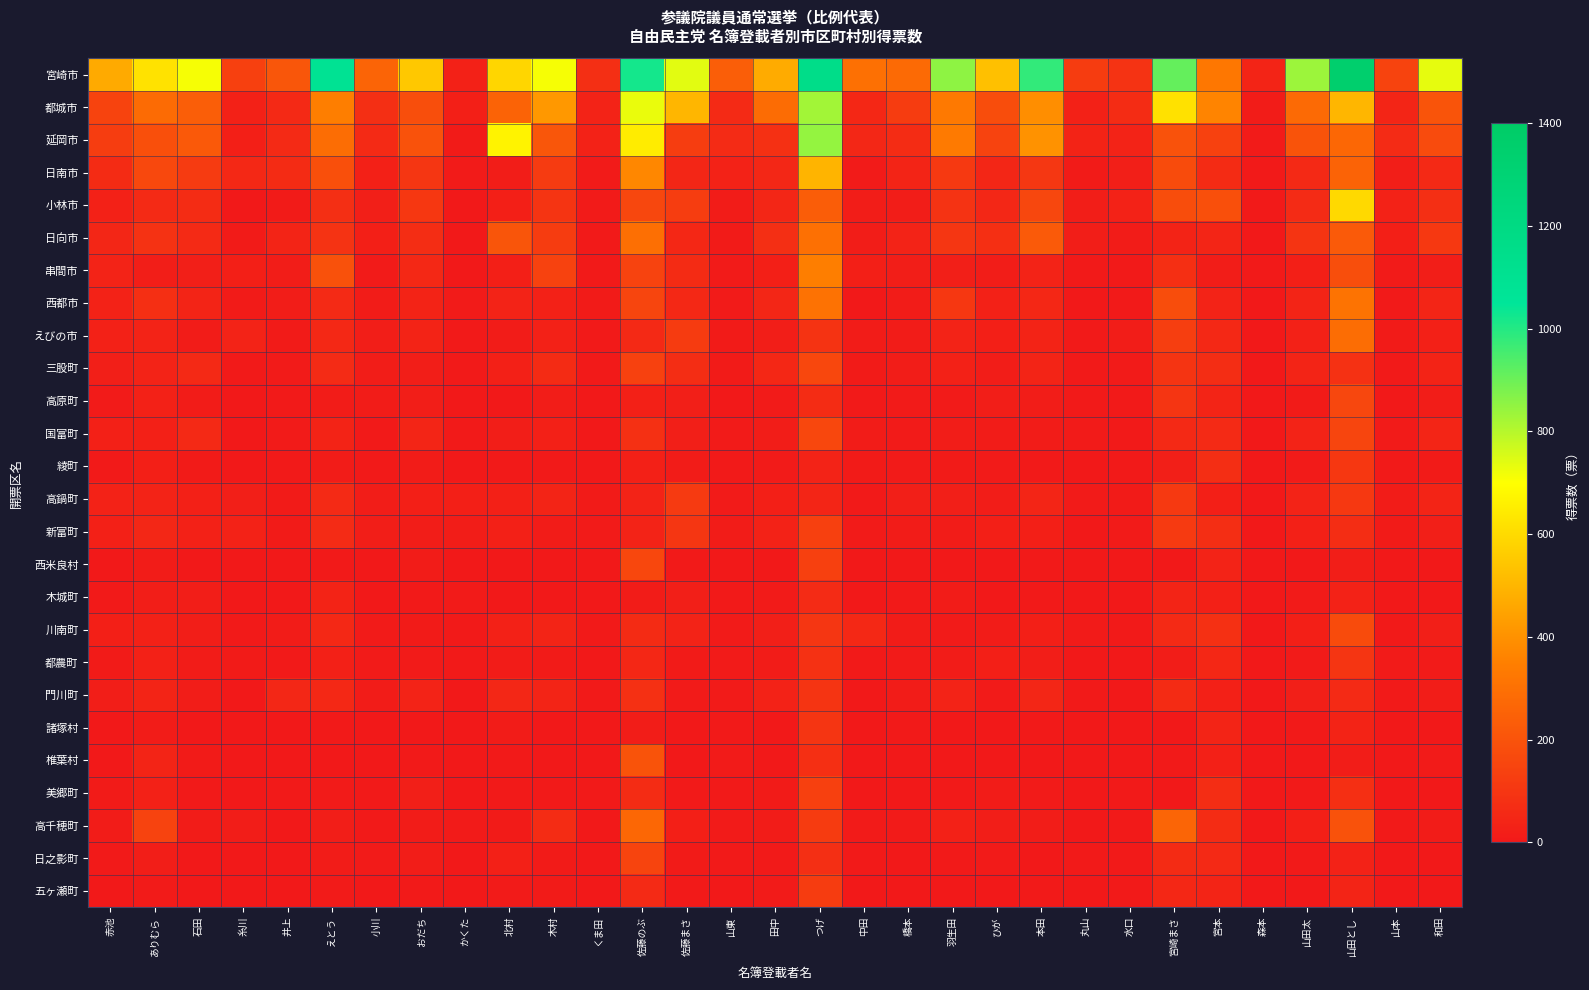

Reading left to right, what are all the values shown in this chart?

宮崎市: 赤池=469.0	ありむら=623.0	石田=713.0	糸川=135.0	井上=208.7	えとう=1087.0	小川=258.9	おだち=551.0	かくた=27.9	北村=588.0	木村=712.8	くま田=74.0	佐藤のぶ=1022.4	佐藤まさ=740.5	山東=239.0	田中=472.2	つげ=1156.0	中田=299.0	橋本=277.0	羽生田=855.0	ひが=529.0	本田=981.0	丸山=121.0	水口=89.0	宮崎まさ=911.0	宮本=323.0	森本=40.0	山田太=834.1	山田とし=1345.9	山本=147.6	和田=733.0
都城市: 赤池=147.0	ありむら=283.0	石田=240.0	糸川=29.0	井上=56.6	えとう=347.0	小川=75.8	おだち=181.0	かくた=23.0	北村=256.0	木村=418.9	くま田=35.0	佐藤のぶ=729.9	佐藤まさ=501.8	山東=60.0	田中=285.4	つげ=828.0	中田=51.6	橋本=122.0	羽生田=329.0	ひが=180.0	本田=393.0	丸山=30.0	水口=68.0	宮崎まさ=620.0	宮本=365.0	森本=13.0	山田太=280.2	山田とし=501.8	山本=43.3	和田=204.0
延岡市: 赤池=125.0	ありむら=186.0	石田=221.0	糸川=23.0	井上=59.6	えとう=289.0	小川=57.5	おだち=195.0	かくた=9.8	北村=668.0	木村=212.8	くま田=32.0	佐藤のぶ=648.1	佐藤まさ=123.5	山東=61.1	田中=79.6	つげ=847.0	中田=47.0	橋本=66.0	羽生田=332.0	ひが=143.0	本田=402.9	丸山=38.0	水口=35.0	宮崎まさ=195.0	宮本=137.0	森本=7.0	山田太=199.7	山田とし=268.0	山本=60.5	和田=172.0
日南市: 赤池=64.0	ありむら=164.0	石田=116.0	糸川=54.0	井上=65.6	えとう=186.0	小川=24.7	おだち=101.0	かくた=7.0	北村=16.0	木村=116.0	くま田=8.0	佐藤のぶ=373.6	佐藤まさ=45.3	山東=32.0	田中=48.8	つげ=496.0	中田=6.0	橋本=39.0	羽生田=112.0	ひが=45.0	本田=102.0	丸山=9.0	水口=20.0	宮崎まさ=173.0	宮本=65.0	森本=3.0	山田太=56.4	山田とし=254.6	山本=18.1	和田=55.0
小林市: 赤池=29.0	ありむら=58.0	石田=68.0	糸川=1.0	井上=10.1	えとう=74.0	小川=19.8	おだち=104.0	かくた=1.0	北村=24.0	木村=94.0	くま田=7.0	佐藤のぶ=156.3	佐藤まさ=123.6	山東=12.0	田中=45.5	つげ=233.0	中田=16.0	橋本=16.0	羽生田=89.0	ひが=49.0	本田=156.0	丸山=18.0	水口=32.0	宮崎まさ=180.0	宮本=186.0	森本=5.0	山田太=62.1	山田とし=597.9	山本=30.9	和田=76.0
日向市: 赤池=43.8	ありむら=86.0	石田=59.0	糸川=9.2	井上=39.0	えとう=89.0	小川=22.7	おだち=70.0	かくた=2.0	北村=207.0	木村=121.0	くま田=3.0	佐藤のぶ=297.9	佐藤まさ=50.0	山東=9.0	田中=76.2	つげ=298.3	中田=14.0	橋本=33.0	羽生田=101.0	ひが=78.0	本田=222.0	丸山=19.0	水口=13.0	宮崎まさ=38.0	宮本=42.0	森本=1.0	山田太=93.5	山田とし=224.4	山本=23.0	和田=109.0
串間市: 赤池=35.0	ありむら=19.0	石田=20.0	糸川=23.0	井上=13.8	えとう=193.0	小川=7.0	おだち=52.0	かくた=2.0	北村=22.0	木村=140.9	くま田=4.0	佐藤のぶ=143.8	佐藤まさ=65.1	山東=6.0	田中=22.0	つげ=344.9	中田=23.0	橋本=18.0	羽生田=21.0	ひが=15.0	本田=33.0	丸山=4.0	水口=5.0	宮崎まさ=77.0	宮本=14.0	森本=5.0	山田太=22.4	山田とし=182.7	山本=7.0	和田=19.0
西都市: 赤池=32.0	ありむら=77.0	石田=41.0	糸川=10.0	井上=15.8	えとう=59.0	小川=12.6	おだち=37.0	かくた=6.0	北村=35.0	木村=29.0	くま田=10.0	佐藤のぶ=151.5	佐藤まさ=52.5	山東=8.0	田中=45.9	つげ=304.0	中田=2.0	橋本=13.0	羽生田=105.0	ひが=29.0	本田=51.0	丸山=2.0	水口=4.0	宮崎まさ=180.0	宮本=35.0	森本=0.0	山田太=38.7	山田とし=310.3	山本=5.1	和田=43.0
えびの市: 赤池=28.0	ありむら=33.0	石田=11.0	糸川=33.0	井上=9.0	えとう=53.0	小川=18.0	おだち=36.0	かくた=3.0	北村=11.0	木村=27.9	くま田=3.0	佐藤のぶ=55.5	佐藤まさ=118.3	山東=9.0	田中=19.0	つげ=92.9	中田=11.0	橋本=12.0	羽生田=34.0	ひが=23.0	本田=36.0	丸山=3.0	水口=16.0	宮崎まさ=128.0	宮本=53.0	森本=1.0	山田太=27.6	山田とし=287.4	山本=10.0	和田=25.0
三股町: 赤池=21.0	ありむら=35.0	石田=57.0	糸川=5.0	井上=8.0	えとう=61.0	小川=15.0	おだち=18.0	かくた=4.0	北村=27.0	木村=65.0	くま田=4.0	佐藤のぶ=137.0	佐藤まさ=71.0	山東=9.0	田中=50.8	つげ=159.0	中田=9.0	橋本=16.0	羽生田=30.0	ひが=14.0	本田=40.0	丸山=4.0	水口=8.0	宮崎まさ=93.0	宮本=69.0	森本=1.0	山田太=38.3	山田とし=83.7	山本=4.0	和田=37.0
高原町: 赤池=8.0	ありむら=28.0	石田=13.0	糸川=1.0	井上=4.8	えとう=13.0	小川=13.0	おだち=17.0	かくた=0.0	北村=2.0	木村=16.0	くま田=2.0	佐藤のぶ=25.6	佐藤まさ=19.4	山東=2.0	田中=7.0	つげ=68.0	中田=3.0	橋本=6.0	羽生田=6.0	ひが=18.0	本田=15.0	丸山=4.0	水口=4.0	宮崎まさ=97.0	宮本=40.0	森本=0.0	山田太=8.5	山田とし=158.5	山本=2.0	和田=16.0
国富町: 赤池=26.0	ありむら=25.0	石田=57.0	糸川=2.0	井上=8.0	えとう=38.0	小川=3.0	おだち=42.0	かくた=3.0	北村=18.0	木村=26.0	くま田=2.0	佐藤のぶ=81.8	佐藤まさ=20.2	山東=7.0	田中=16.0	つげ=159.0	中田=13.0	橋本=6.0	羽生田=15.0	ひが=13.0	本田=12.0	丸山=6.0	水口=5.0	宮崎まさ=56.0	宮本=59.0	森本=0.0	山田太=33.5	山田とし=151.5	山本=6.0	和田=42.0
綾町: 赤池=5.0	ありむら=24.0	石田=10.0	糸川=0.0	井上=5.0	えとう=13.0	小川=3.0	おだち=13.0	かくた=1.0	北村=3.0	木村=4.0	くま田=1.0	佐藤のぶ=26.0	佐藤まさ=12.0	山東=5.0	田中=7.3	つげ=34.0	中田=9.0	橋本=8.0	羽生田=10.0	ひが=7.0	本田=4.0	丸山=1.0	水口=3.0	宮崎まさ=20.0	宮本=72.0	森本=0.0	山田太=6.1	山田とし=105.9	山本=4.0	和田=9.0
高鍋町: 赤池=32.0	ありむら=33.0	石田=25.0	糸川=20.0	井上=8.8	えとう=58.0	小川=15.0	おだち=22.0	かくた=22.0	北村=27.0	木村=39.0	くま田=9.0	佐藤のぶ=32.9	佐藤まさ=114.1	山東=8.0	田中=22.8	つげ=42.0	中田=5.0	橋本=21.0	羽生田=20.0	ひが=16.0	本田=43.0	丸山=6.0	水口=9.0	宮崎まさ=112.0	宮本=24.0	森本=0.0	山田太=34.2	山田とし=107.8	山本=13.0	和田=39.0
新富町: 赤池=26.0	ありむら=47.0	石田=28.0	糸川=31.0	井上=9.0	えとう=62.0	小川=17.0	おだち=16.0	かくた=16.0	北村=27.0	木村=13.0	くま田=7.0	佐藤のぶ=35.0	佐藤まさ=100.9	山東=12.0	田中=30.8	つげ=136.0	中田=6.0	橋本=13.0	羽生田=13.0	ひが=24.0	本田=24.0	丸山=2.0	水口=8.0	宮崎まさ=114.0	宮本=72.0	森本=2.0	山田太=25.5	山田とし=69.5	山本=10.1	和田=21.0
西米良村: 赤池=0.0	ありむら=13.0	石田=1.0	糸川=0.0	井上=0.0	えとう=3.0	小川=1.0	おだち=11.0	かくた=0.0	北村=0.0	木村=0.0	くま田=0.0	佐藤のぶ=160.9	佐藤まさ=3.1	山東=0.0	田中=0.0	つげ=136.0	中田=1.0	橋本=1.0	羽生田=0.0	ひが=2.0	本田=5.0	丸山=0.0	水口=0.0	宮崎まさ=2.0	宮本=34.0	森本=0.0	山田太=1.0	山田とし=17.0	山本=0.0	和田=0.0
木城町: 赤池=5.0	ありむら=17.0	石田=19.0	糸川=2.0	井上=2.0	えとう=36.0	小川=2.0	おだち=5.0	かくた=6.0	北村=0.0	木村=1.0	くま田=0.0	佐藤のぶ=11.4	佐藤まさ=20.6	山東=3.0	田中=8.0	つげ=62.0	中田=0.0	橋本=3.0	羽生田=11.0	ひが=2.0	本田=3.0	丸山=0.0	水口=1.0	宮崎まさ=40.0	宮本=26.0	森本=1.0	山田太=6.2	山田とし=30.8	山本=0.0	和田=1.0
川南町: 赤池=24.0	ありむら=30.0	石田=18.0	糸川=3.0	井上=12.0	えとう=53.0	小川=8.0	おだち=10.0	かくた=4.0	北村=29.0	木村=40.0	くま田=5.0	佐藤のぶ=63.9	佐藤まさ=34.0	山東=8.0	田中=20.8	つげ=99.0	中田=52.0	橋本=13.0	羽生田=6.2	ひが=11.0	本田=24.0	丸山=7.0	水口=4.0	宮崎まさ=59.0	宮本=81.0	森本=2.0	山田太=22.3	山田とし=174.7	山本=3.0	和田=21.0
都農町: 赤池=10.0	ありむら=29.0	石田=13.0	糸川=9.0	井上=3.8	えとう=27.0	小川=6.0	おだち=8.0	かくた=5.0	北村=12.0	木村=9.0	くま田=1.0	佐藤のぶ=50.8	佐藤まさ=10.2	山東=7.0	田中=12.0	つげ=83.0	中田=3.0	橋本=6.0	羽生田=12.0	ひが=22.0	本田=18.0	丸山=1.0	水口=0.0	宮崎まさ=16.0	宮本=50.0	森本=0.0	山田太=7.2	山田とし=96.7	山本=6.1	和田=8.0
門川町: 赤池=19.0	ありむら=41.0	石田=14.0	糸川=1.0	井上=47.0	えとう=52.0	小川=11.0	おだち=34.0	かくた=0.0	北村=47.0	木村=40.0	くま田=5.0	佐藤のぶ=81.8	佐藤まさ=8.2	山東=8.0	田中=32.0	つげ=93.0	中田=1.0	橋本=12.0	羽生田=34.0	ひが=8.0	本田=46.0	丸山=5.0	水口=0.0	宮崎まさ=65.0	宮本=25.0	森本=0.0	山田太=21.3	山田とし=58.7	山本=3.0	和田=16.0
諸塚村: 赤池=1.0	ありむら=13.0	石田=1.0	糸川=0.0	井上=1.0	えとう=3.0	小川=1.0	おだち=1.0	かくた=0.0	北村=11.0	木村=0.0	くま田=0.0	佐藤のぶ=16.0	佐藤まさ=2.0	山東=3.0	田中=0.0	つげ=96.0	中田=0.0	橋本=3.0	羽生田=0.0	ひが=0.0	本田=3.0	丸山=1.0	水口=1.0	宮崎まさ=0.0	宮本=39.0	森本=0.0	山田太=4.0	山田とし=37.0	山本=1.0	和田=1.0
椎葉村: 赤池=1.0	ありむら=41.0	石田=10.0	糸川=0.0	井上=2.0	えとう=0.0	小川=0.0	おだち=3.0	かくた=2.0	北村=3.0	木村=1.0	くま田=0.0	佐藤のぶ=200.0	佐藤まさ=1.0	山東=8.0	田中=0.0	つげ=79.0	中田=0.0	橋本=1.0	羽生田=0.0	ひが=1.0	本田=2.0	丸山=0.0	水口=2.0	宮崎まさ=3.0	宮本=26.0	森本=0.0	山田太=1.0	山田とし=16.0	山本=0.0	和田=6.0
美郷町: 赤池=9.0	ありむら=29.0	石田=5.0	糸川=0.0	井上=4.0	えとう=7.0	小川=3.0	おだち=20.0	かくた=1.0	北村=5.0	木村=3.0	くま田=3.0	佐藤のぶ=67.9	佐藤まさ=5.1	山東=3.0	田中=9.0	つげ=136.0	中田=0.0	橋本=2.0	羽生田=4.0	ひが=12.0	本田=6.0	丸山=1.0	水口=3.0	宮崎まさ=0.0	宮本=70.0	森本=0.0	山田太=4.3	山田とし=76.7	山本=2.1	和田=2.0
高千穂町: 赤池=12.4	ありむら=144.0	石田=13.0	糸川=15.6	井上=2.0	えとう=18.0	小川=3.3	おだち=12.0	かくた=6.0	北村=10.0	木村=67.0	くま田=2.0	佐藤のぶ=268.7	佐藤まさ=24.3	山東=6.0	田中=12.7	つげ=120.0	中田=5.5	橋本=7.0	羽生田=28.0	ひが=17.0	本田=15.0	丸山=2.0	水口=5.0	宮崎まさ=261.0	宮本=67.0	森本=0.0	山田太=24.2	山田とし=198.8	山本=5.1	和田=12.0
日之影町: 赤池=5.0	ありむら=17.0	石田=2.0	糸川=1.0	井上=2.0	えとう=11.0	小川=6.0	おだち=15.0	かくた=0.0	北村=25.0	木村=9.0	くま田=2.0	佐藤のぶ=149.6	佐藤まさ=8.4	山東=3.0	田中=3.0	つげ=74.0	中田=3.0	橋本=2.0	羽生田=3.0	ひが=7.0	本田=0.0	丸山=4.0	水口=5.0	宮崎まさ=63.0	宮本=55.0	森本=0.0	山田太=4.1	山田とし=30.9	山本=1.1	和田=2.0
五ヶ瀬町: 赤池=2.0	ありむら=8.0	石田=2.0	糸川=2.0	井上=2.0	えとう=7.0	小川=2.0	おだち=4.0	かくた=0.0	北村=8.0	木村=10.0	くま田=2.0	佐藤のぶ=57.5	佐藤まさ=3.5	山東=0.0	田中=6.0	つげ=123.0	中田=1.0	橋本=2.0	羽生田=0.0	ひが=0.0	本田=5.0	丸山=0.0	水口=5.0	宮崎まさ=50.0	宮本=41.0	森本=0.0	山田太=2.1	山田とし=38.9	山本=0.0	和田=2.0